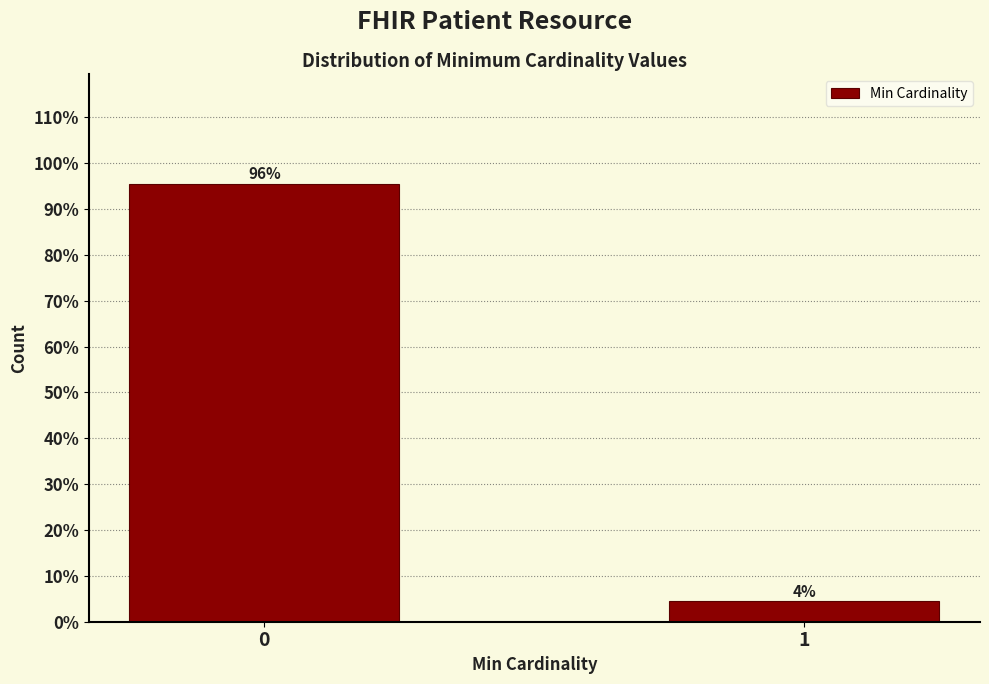

The value at 0 is 138.7. True or false?

False